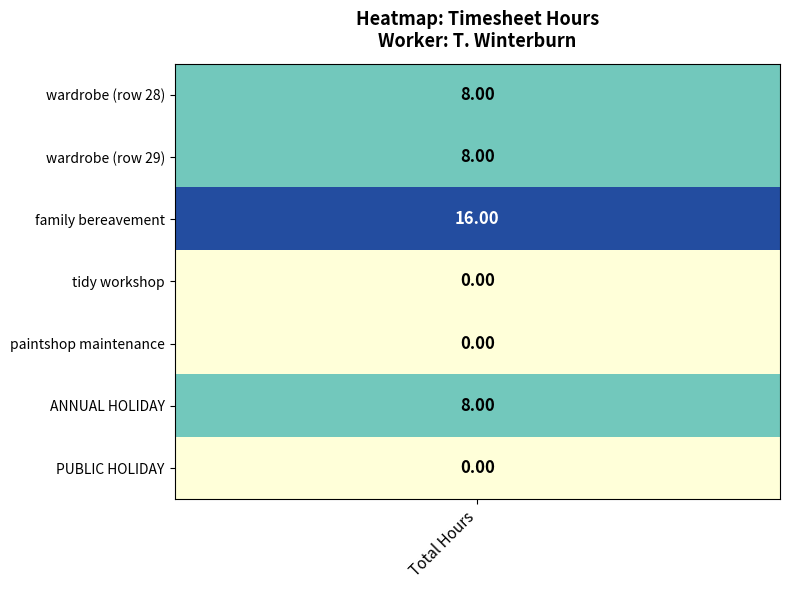

Which label corresponds to the largest value in the chart?

family bereavement